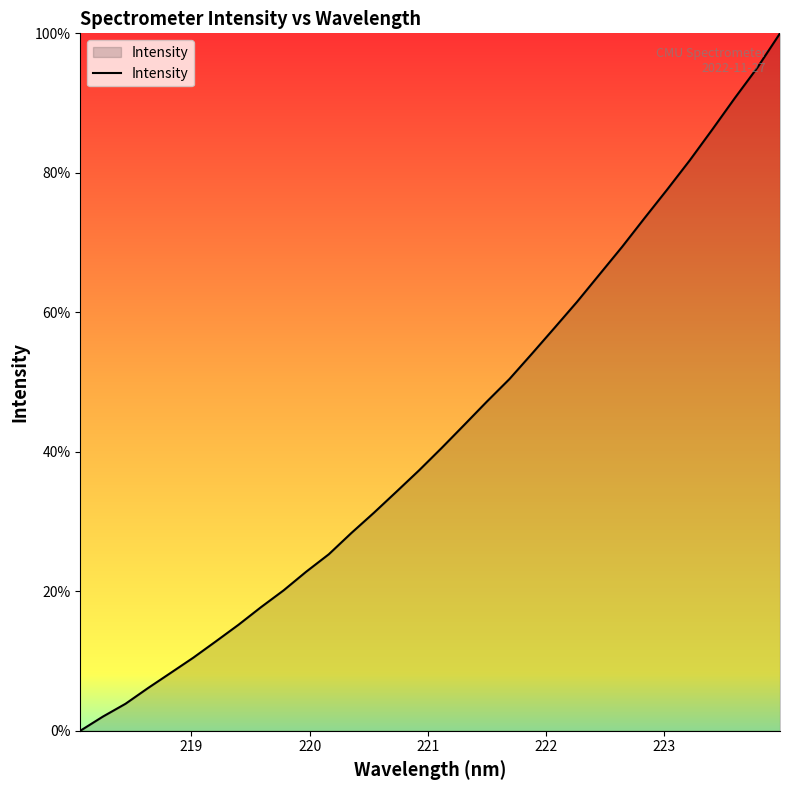

Count the number of data series in this chart.

1